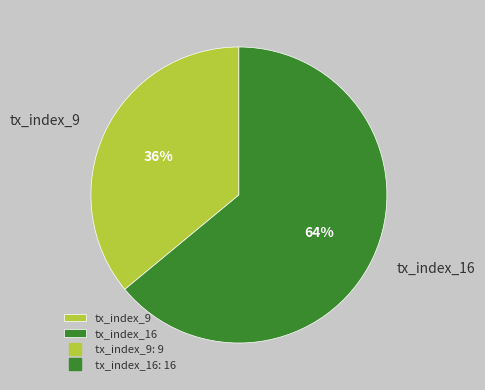

Is there any slice that represents more than half of the pie?

Yes